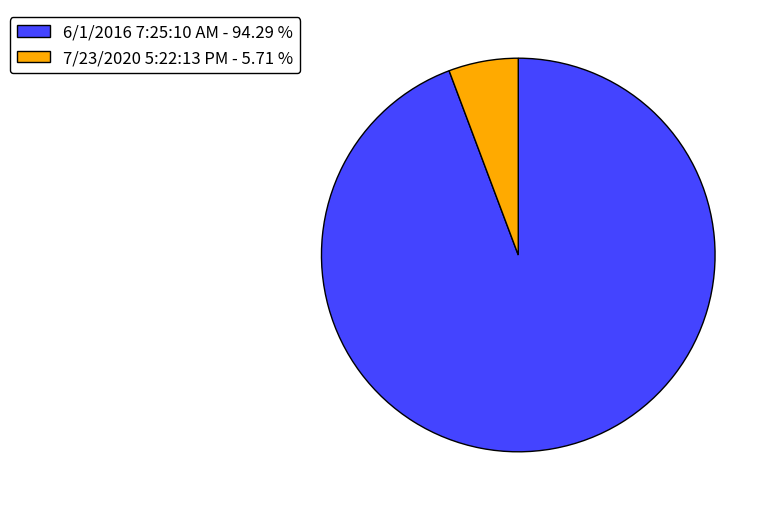

The 7/23/2020 5:22:13 PM slice represents 6% of the pie. True or false?

True